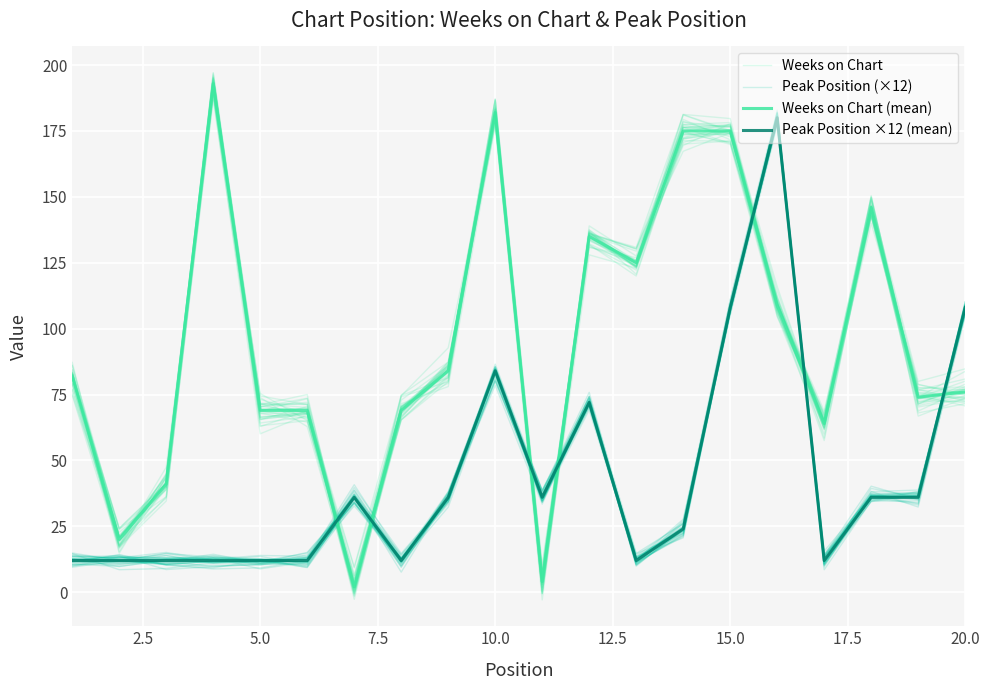

Is it true that Peak Position ×12 (mean) equals 6.7 at 5.0?

False